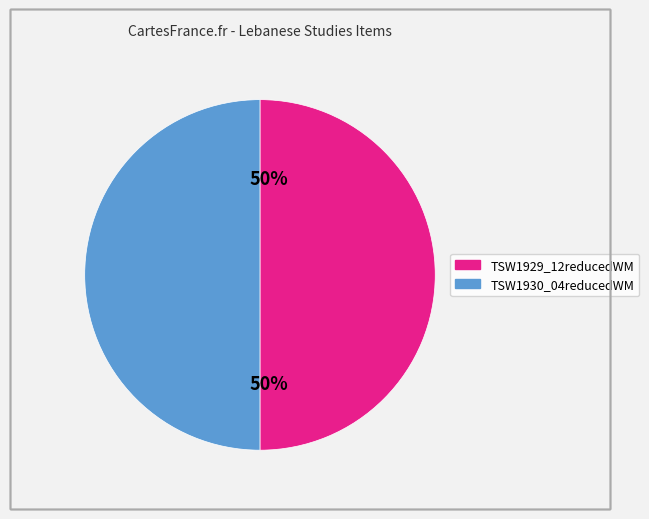

Do TSW1930_04reducedWM and TSW1929_12reducedWM together represent more than half of the pie?

Yes